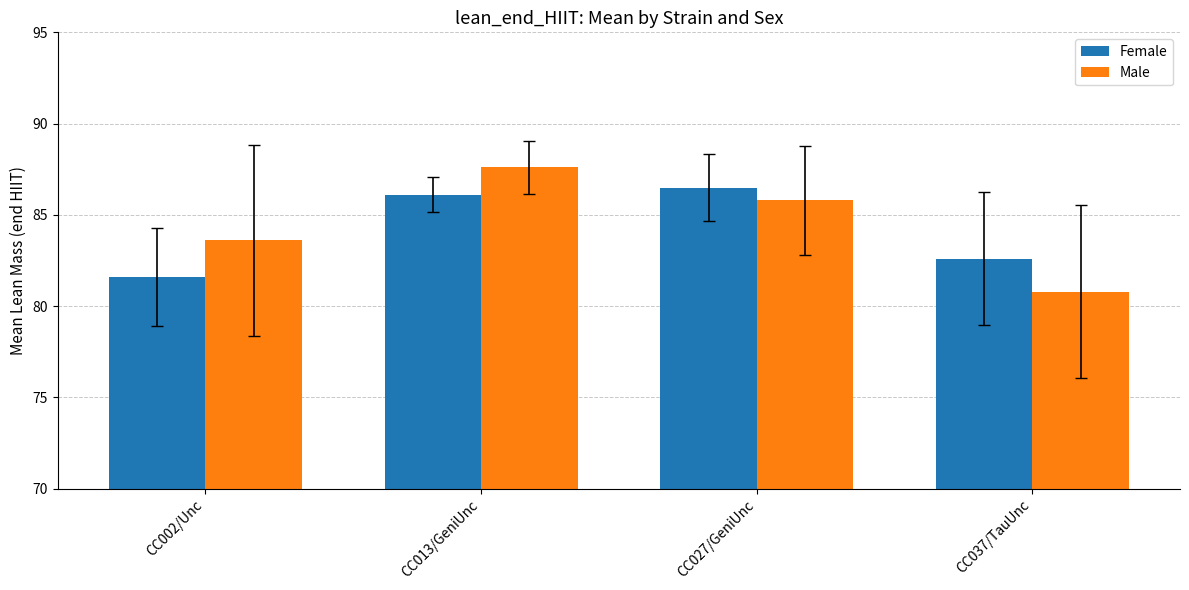

What is the approximate value of Male at CC002/Unc?

83.6